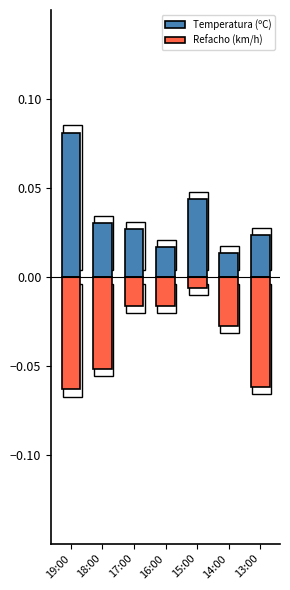

Between 18:00 and 14:00, which is larger?

18:00